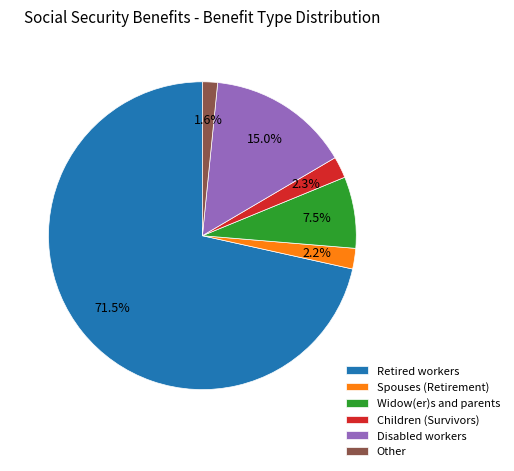

How many slices are in this pie chart?

6